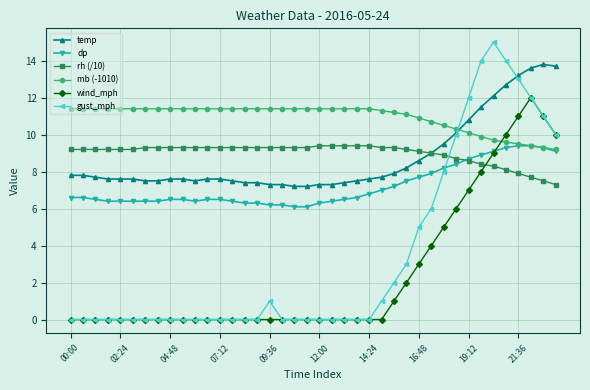

True or false: gust_mph has more than 0 points higher than both neighbors.

True